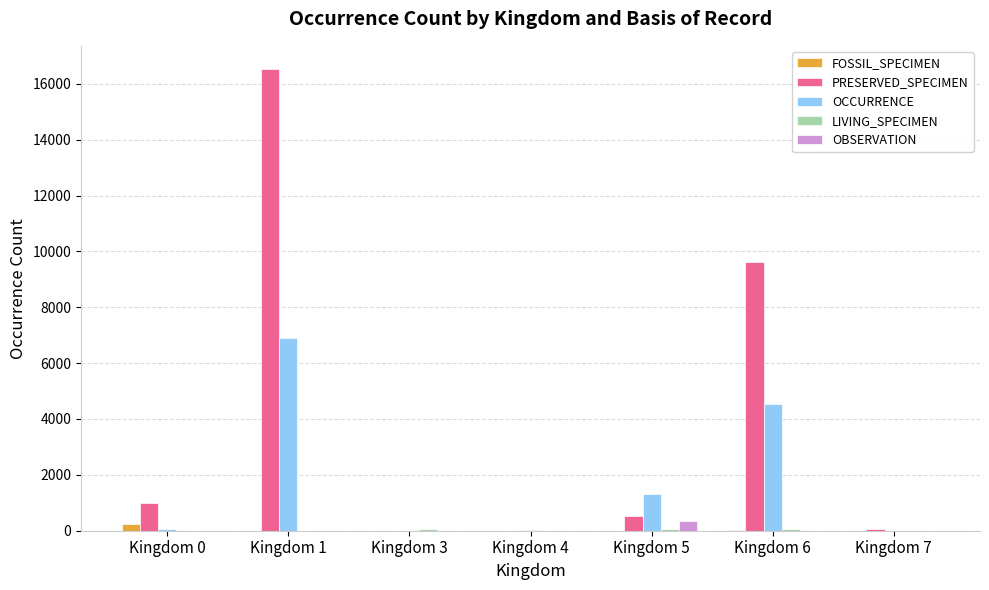

What is the maximum value shown in the chart?

16532